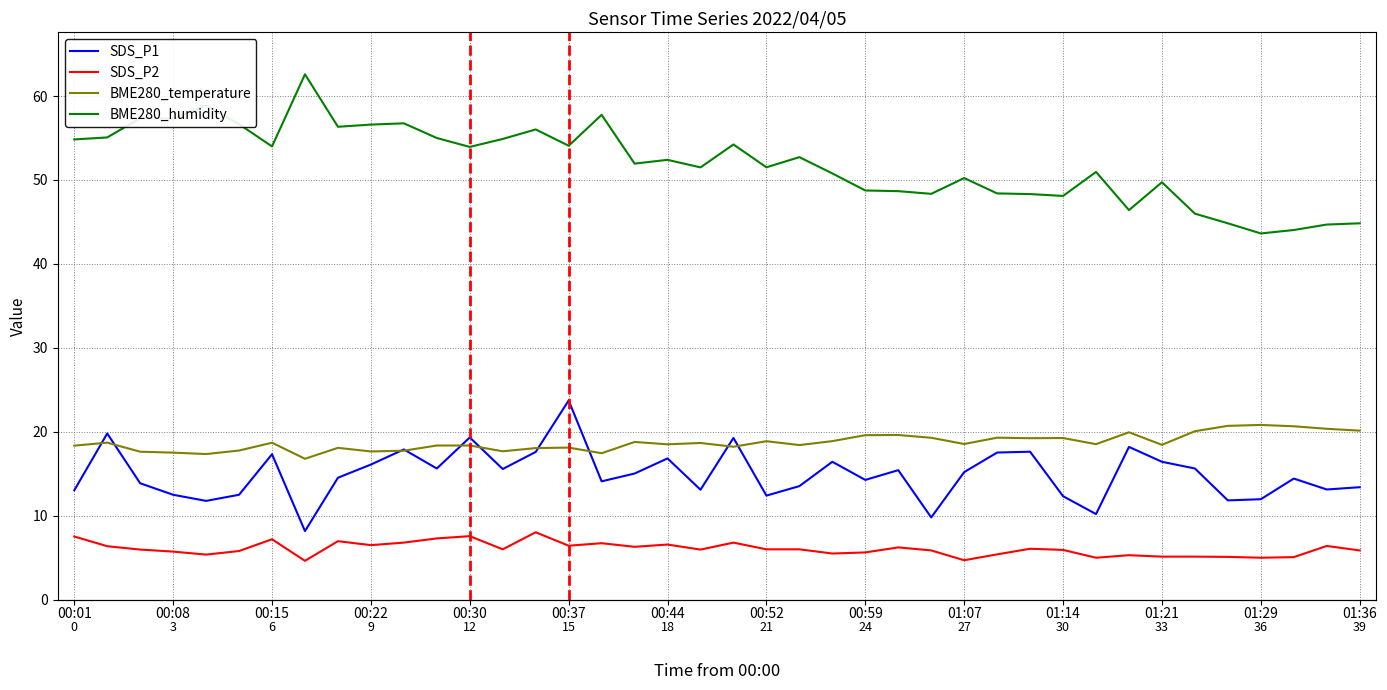

What is the maximum value shown in the chart?

62.6